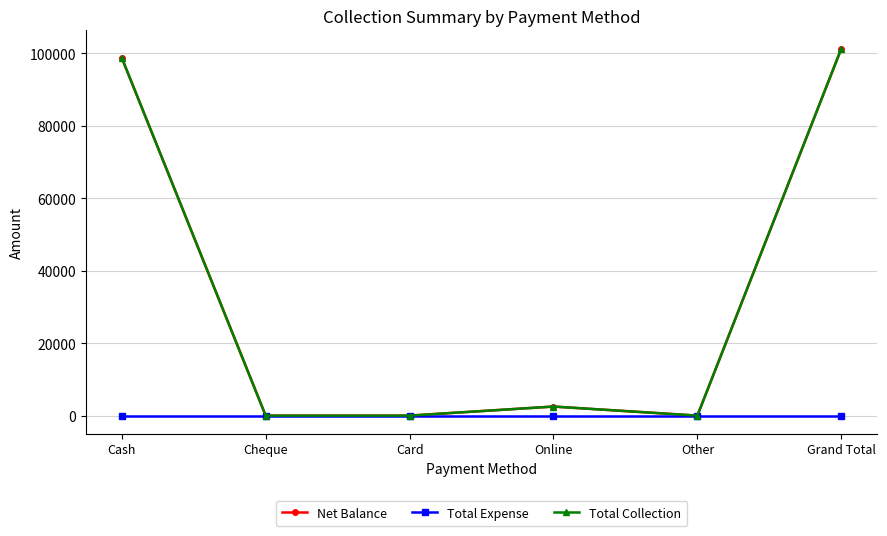

Is this an area chart (filled region under the line)?

No